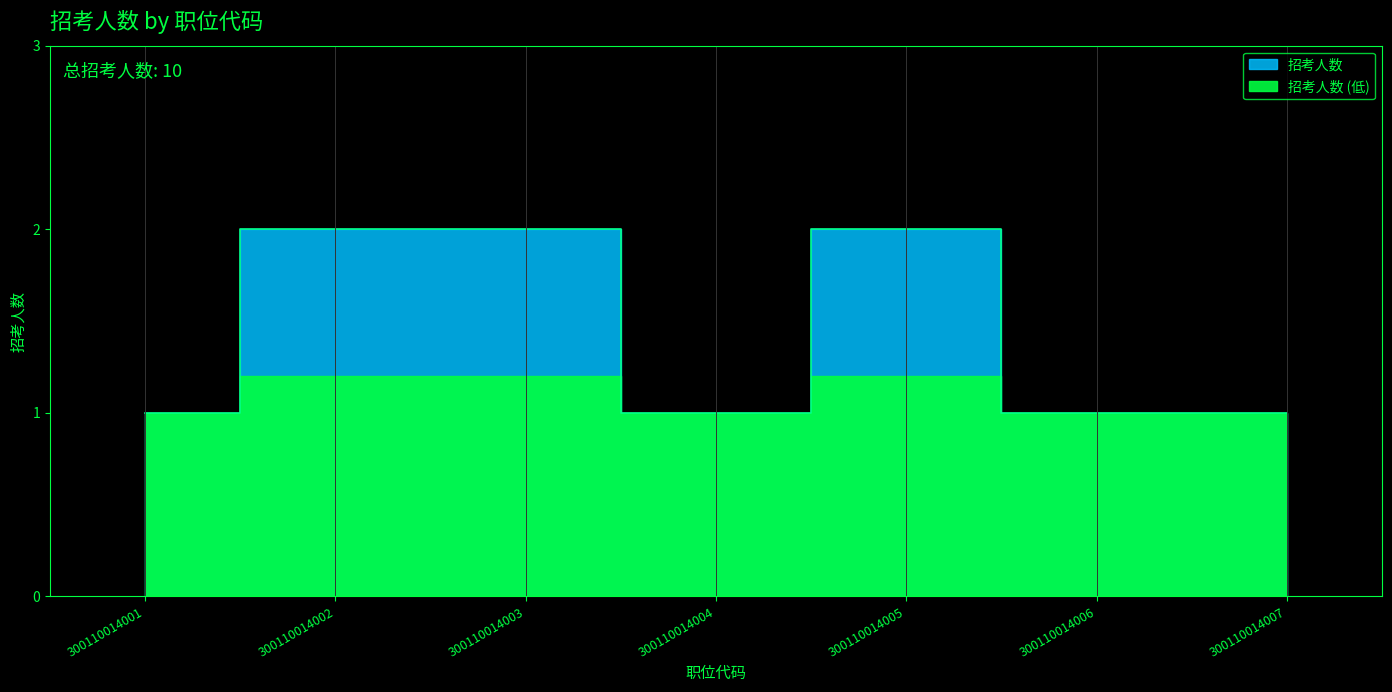

Reading left to right, list all the values displayed in this chart.

300110014001=1	300110014002=2	300110014003=2	300110014004=1	300110014005=2	300110014006=1	300110014007=1